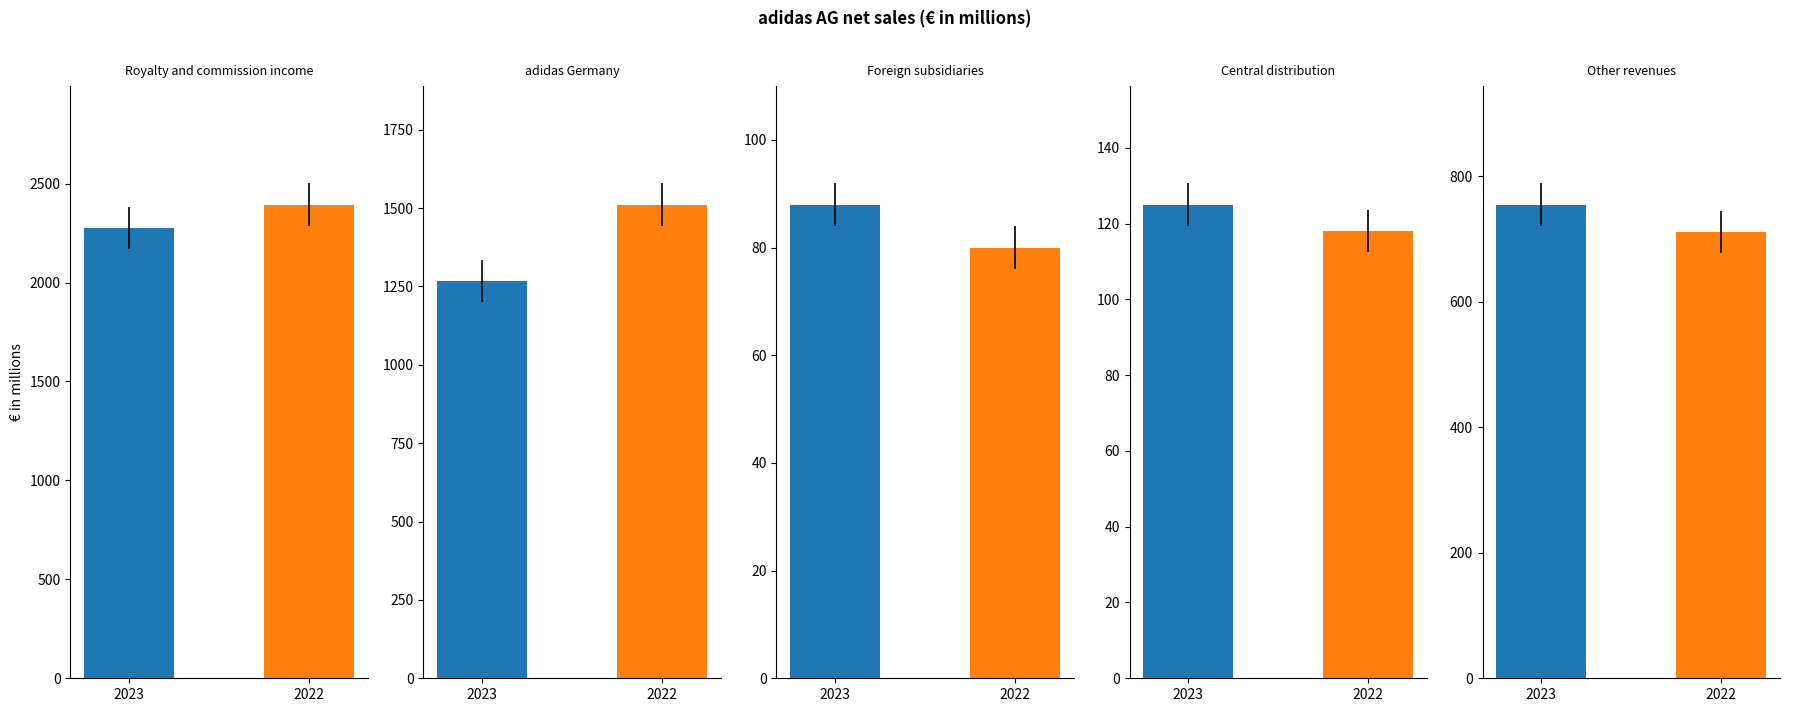

Which series has the largest total across all categories?

2022